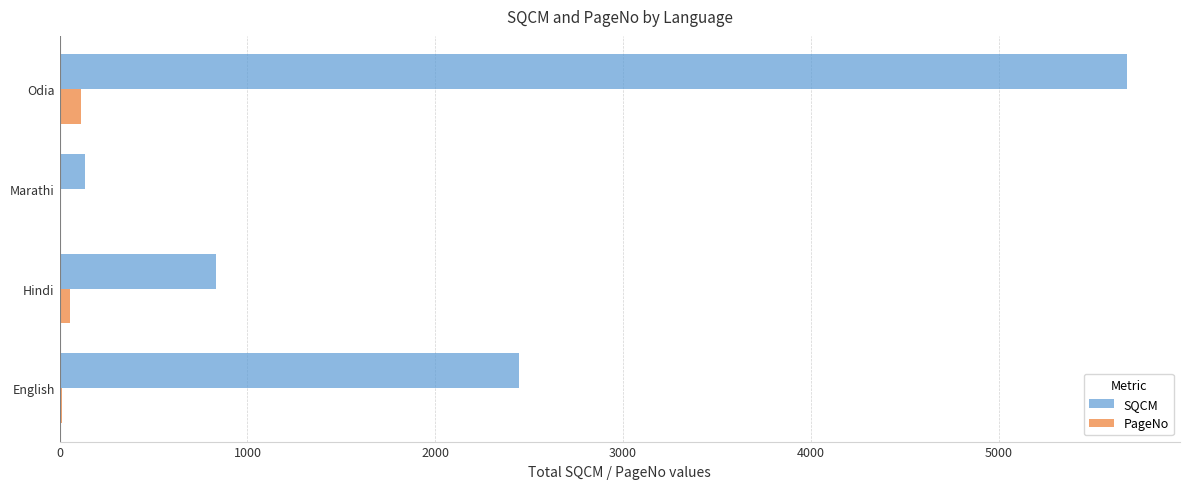

The SQCM series shows 2444 at English. True or false?

True